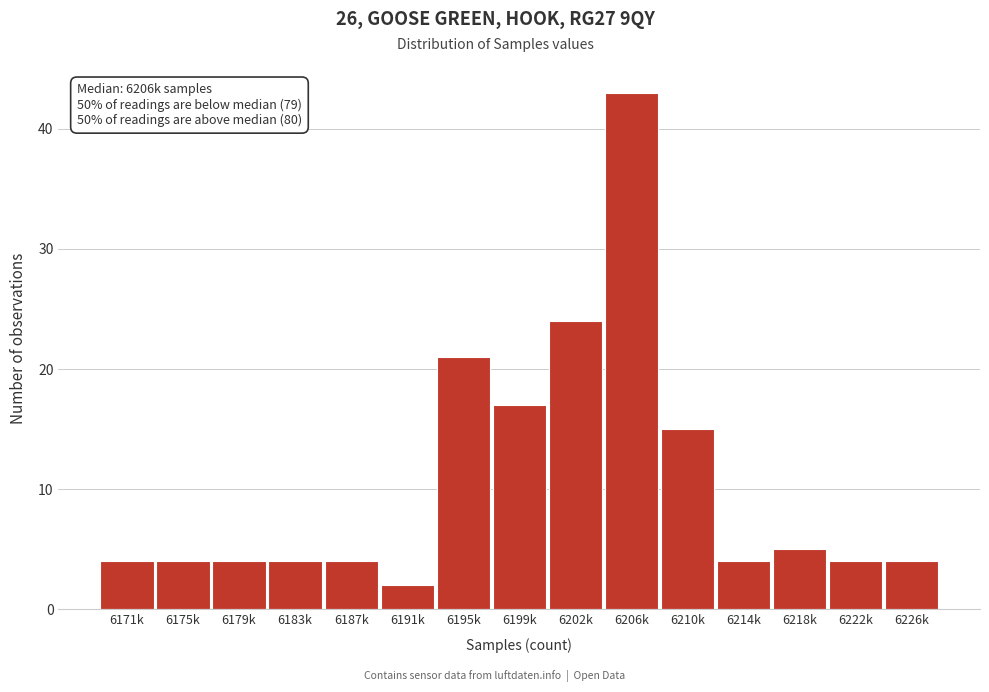

Reading left to right, list all the values displayed in this chart.

6171k=4	6175k=4	6179k=4	6183k=4	6187k=4	6191k=2	6195k=21	6199k=17	6202k=24	6206k=43	6210k=15	6214k=4	6218k=5	6222k=4	6226k=4